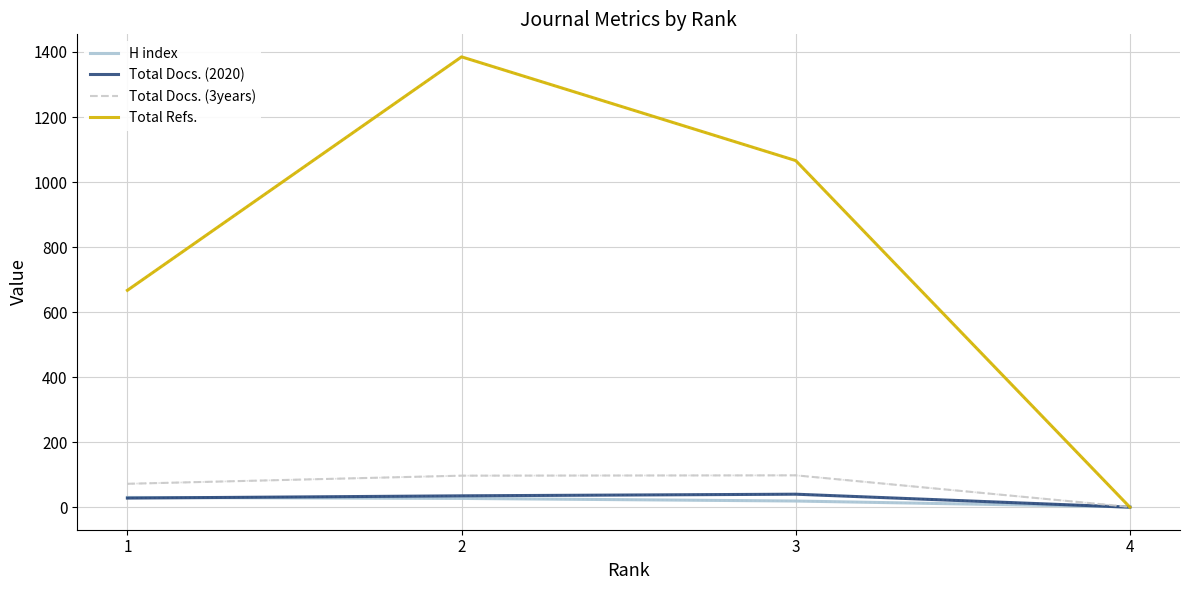

How many interior local peaks does the Total Docs. (3years) series have?

1